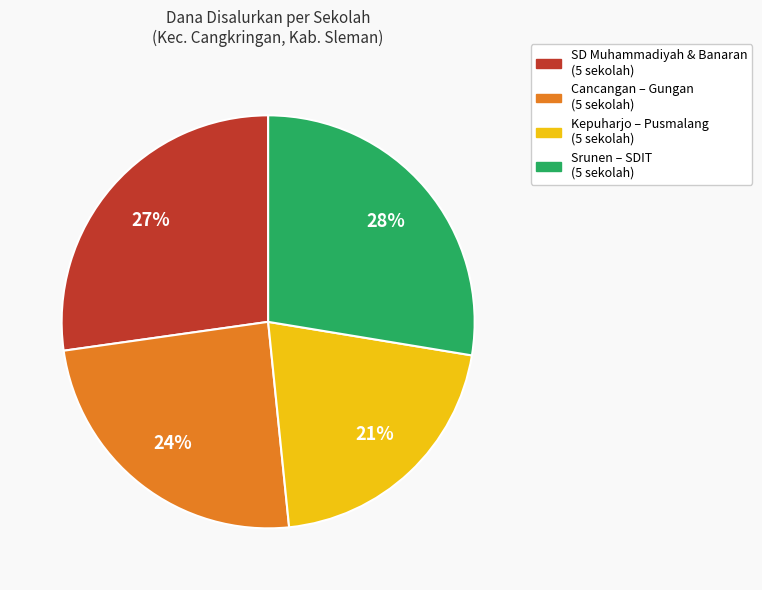

To the nearest percent, what is the difference between the largest and smallest slice percentages?

7%